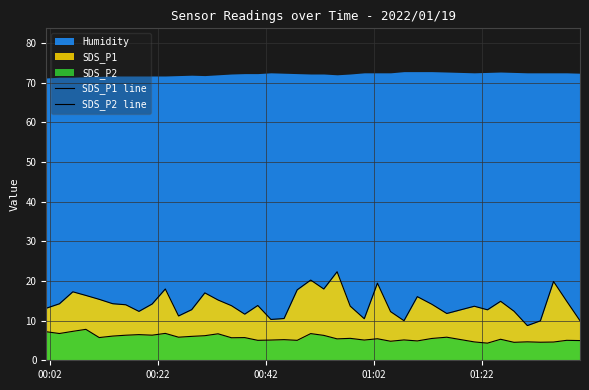

Where does the SDS_P2 line series first go above 5?

00:02